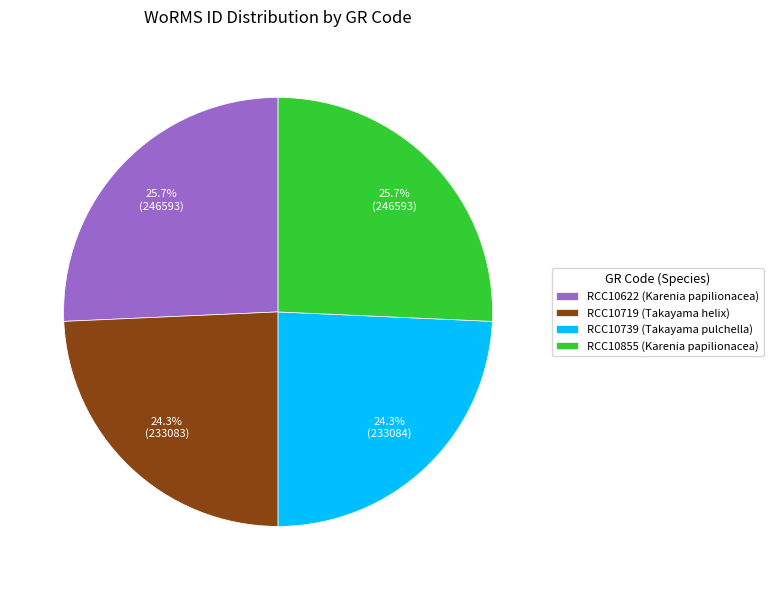

Approximately how many times larger is the value at RCC10739 (Takayama pulchella) compared to RCC10622 (Karenia papilionacea)?

0.9